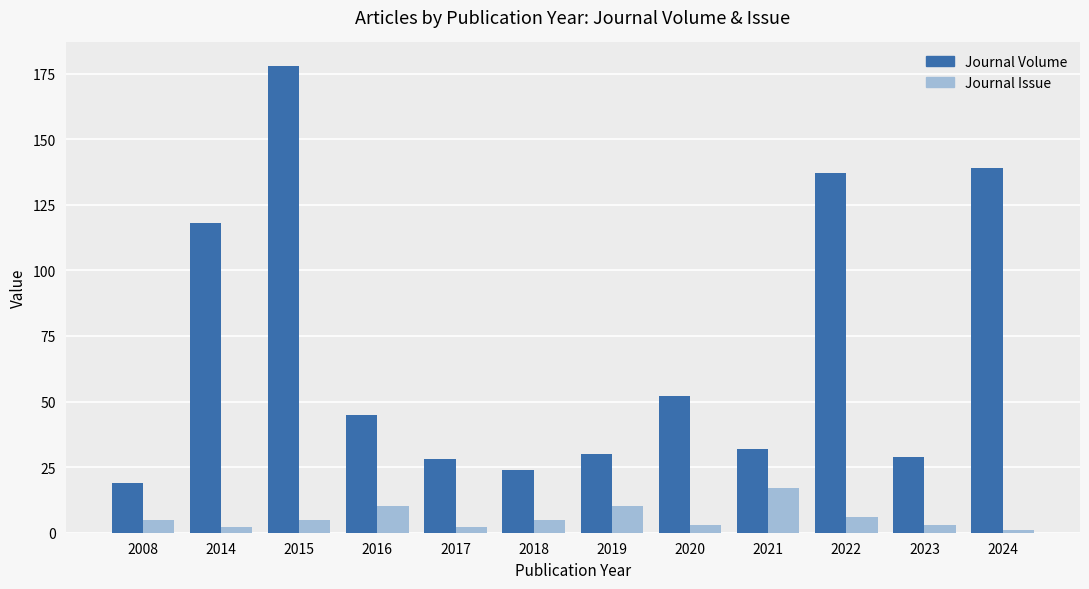

How many series are shown in this chart?

2